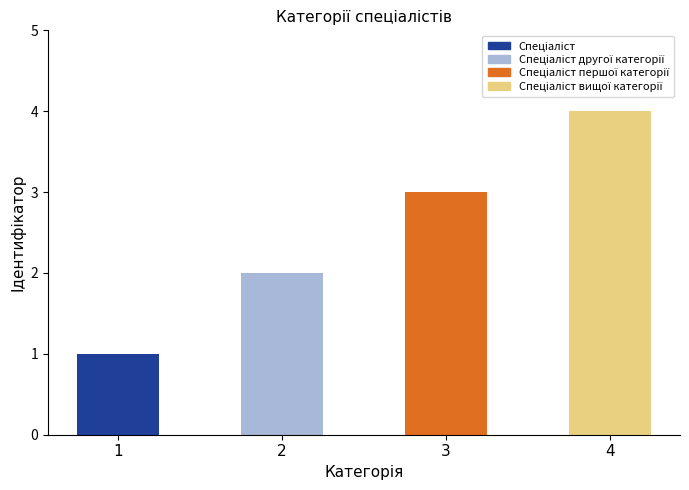

The chart shows a value of 4 at 4. True or false?

True